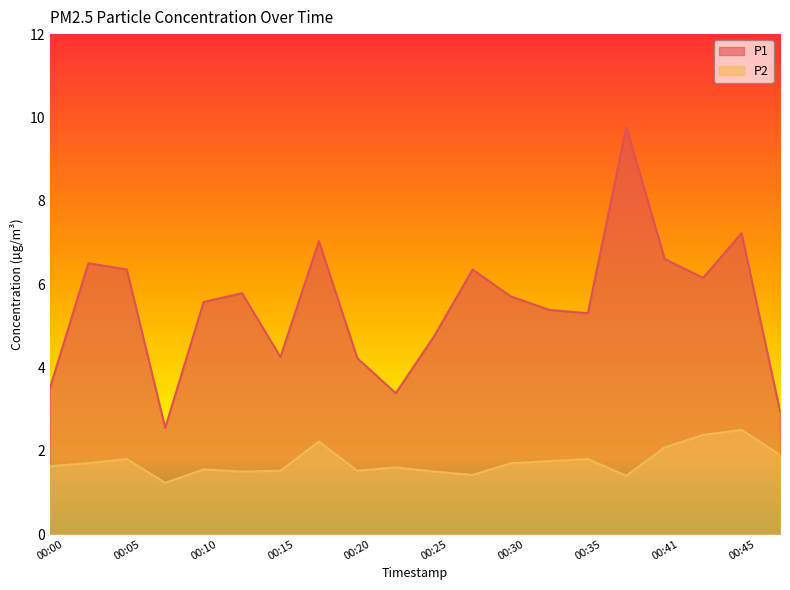

At which label does P1 first exceed 5?

00:02